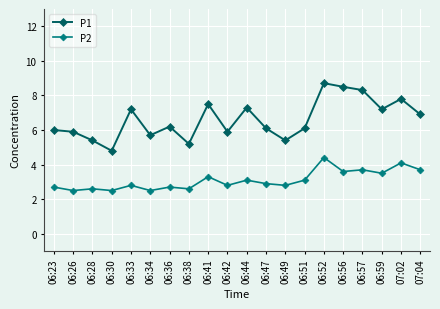

What are all the series names shown in the legend?

P1, P2